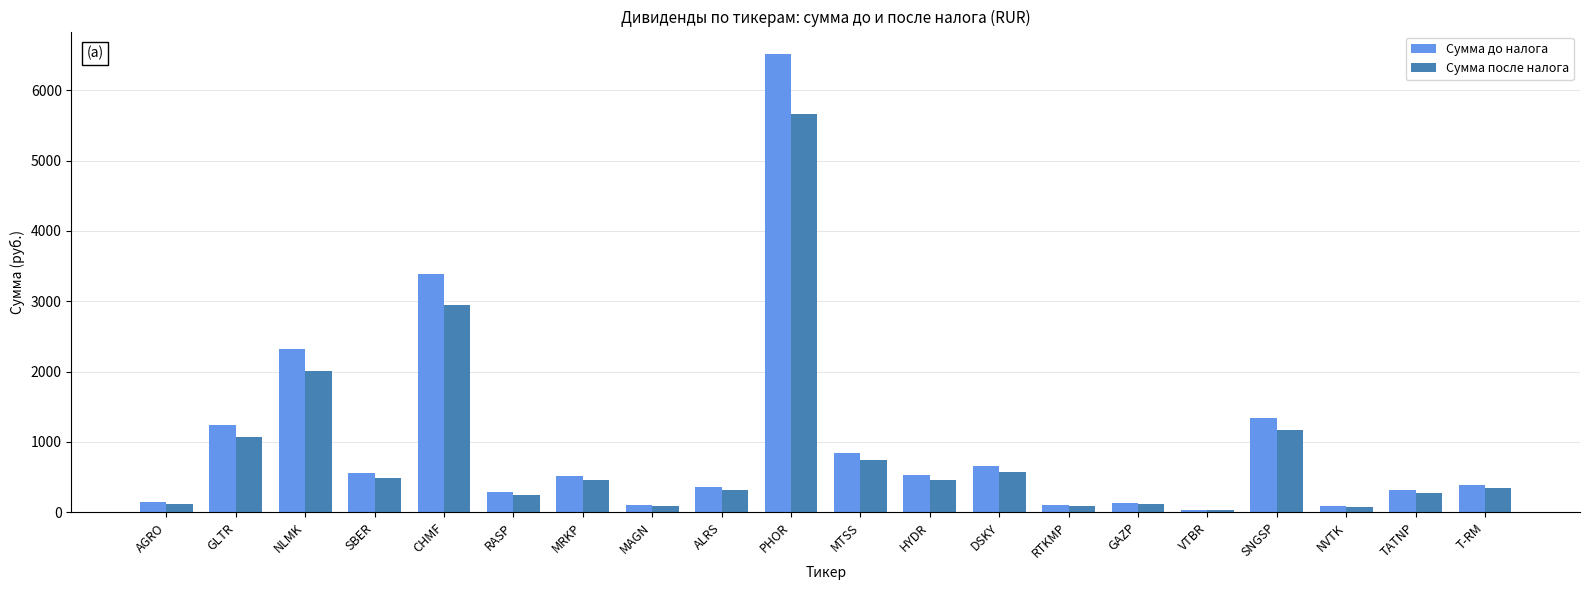

True or false: Сумма до налога has a value of 561.0 at SBER.

True